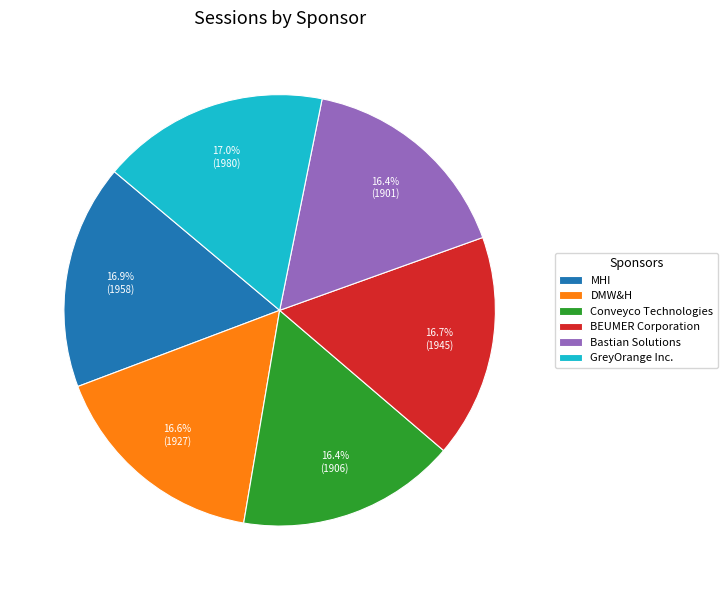

Does Conveyco Technologies represent more than half of the total?

No